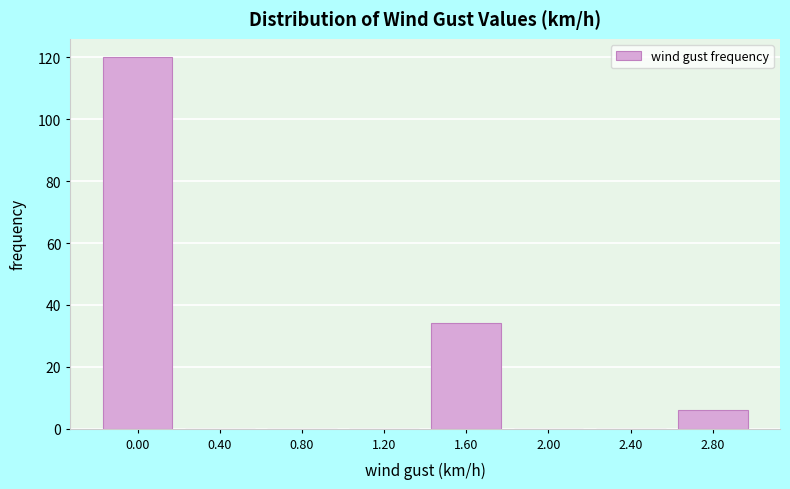

Reading right to left, extract all data points from this chart.

2.80=6	2.40=0	2.00=0	1.60=34	1.20=0	0.80=0	0.40=0	0.00=120